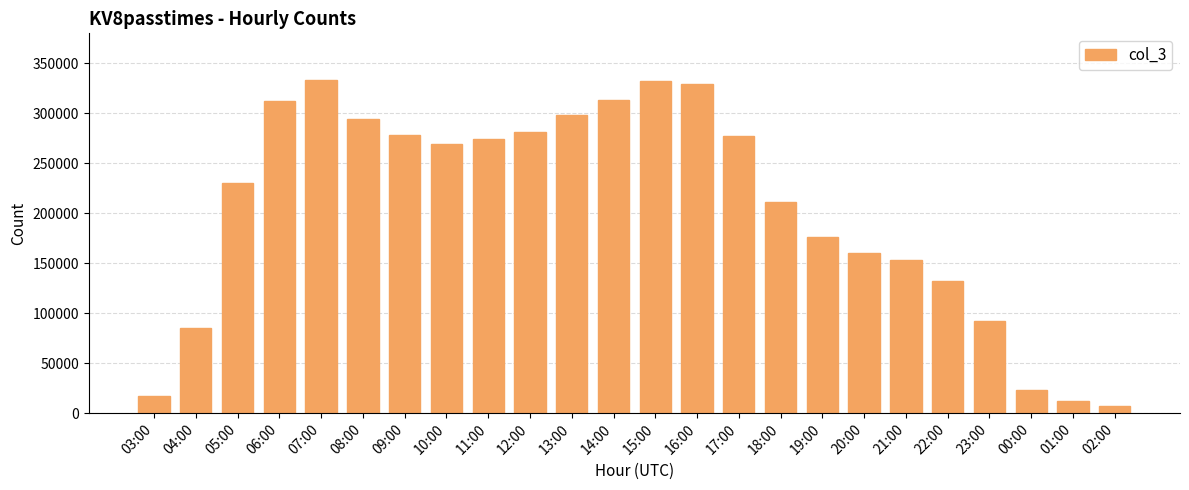

What is the difference between the second highest and minimum values?

325569